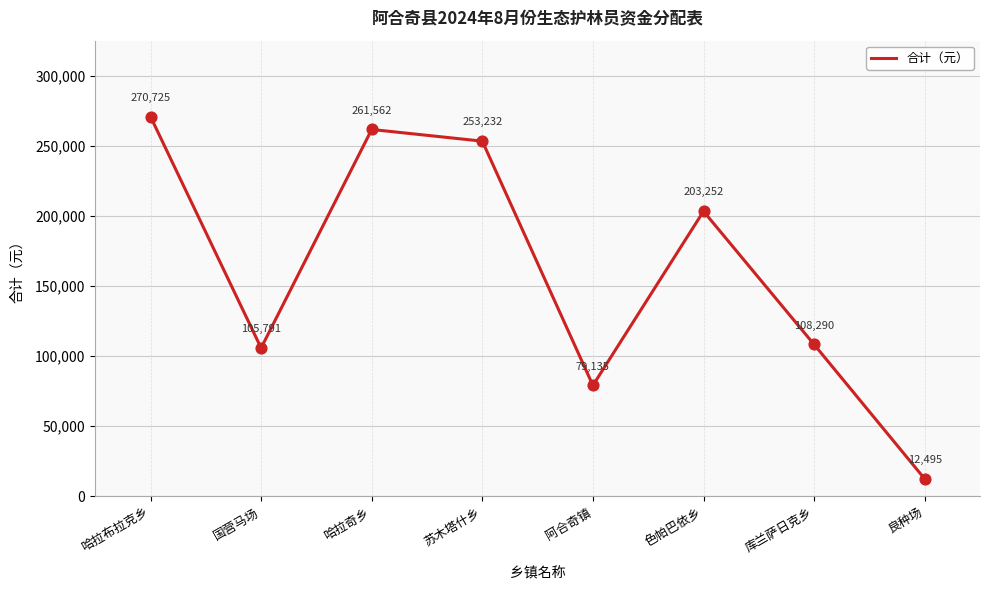

Approximately how many times larger is the value at 哈拉布拉克乡 compared to 苏木塔什乡?

1.1